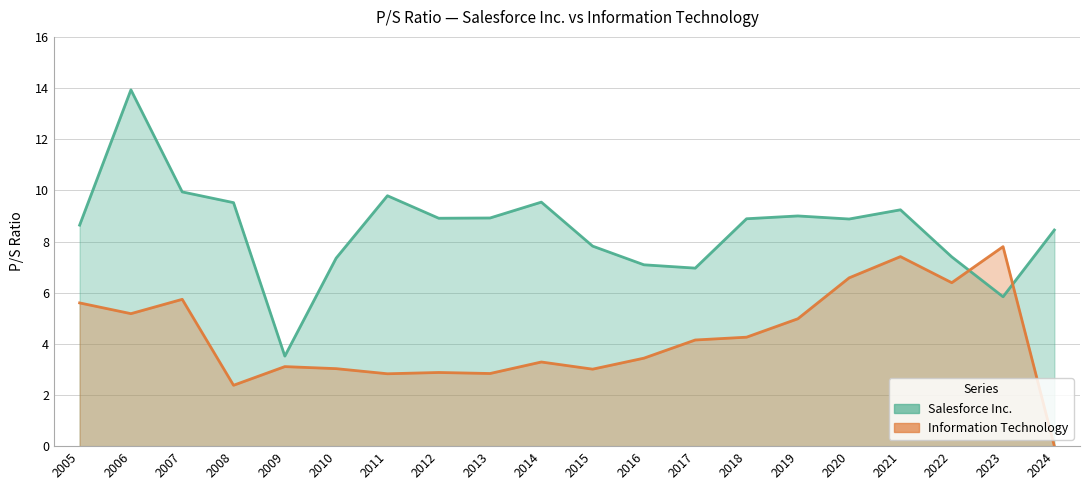

Where does the Salesforce Inc. series first go above 8?

2005